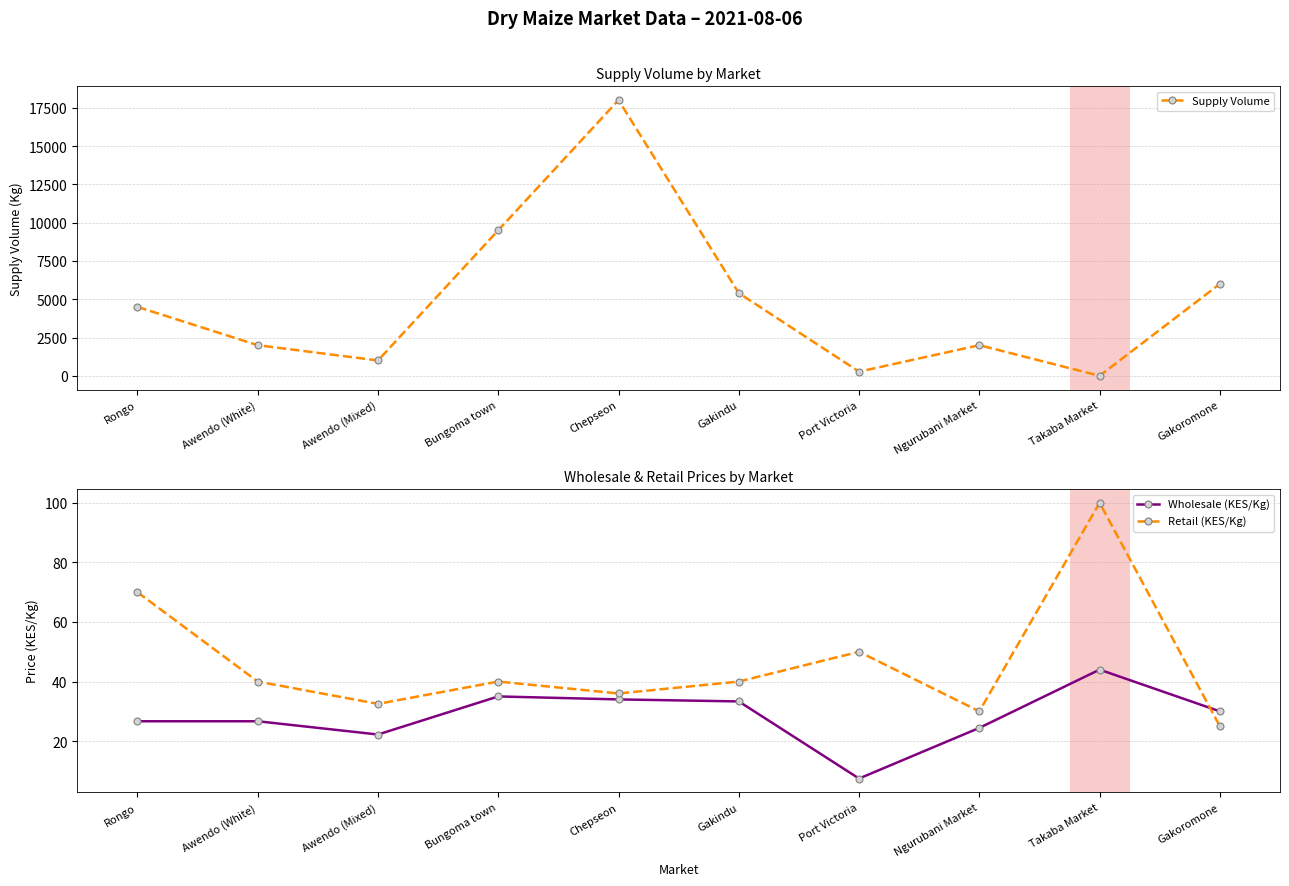

Is the value of Wholesale (KES/Kg) at Rongo greater than the value of Retail (KES/Kg) at Bungoma town?

No